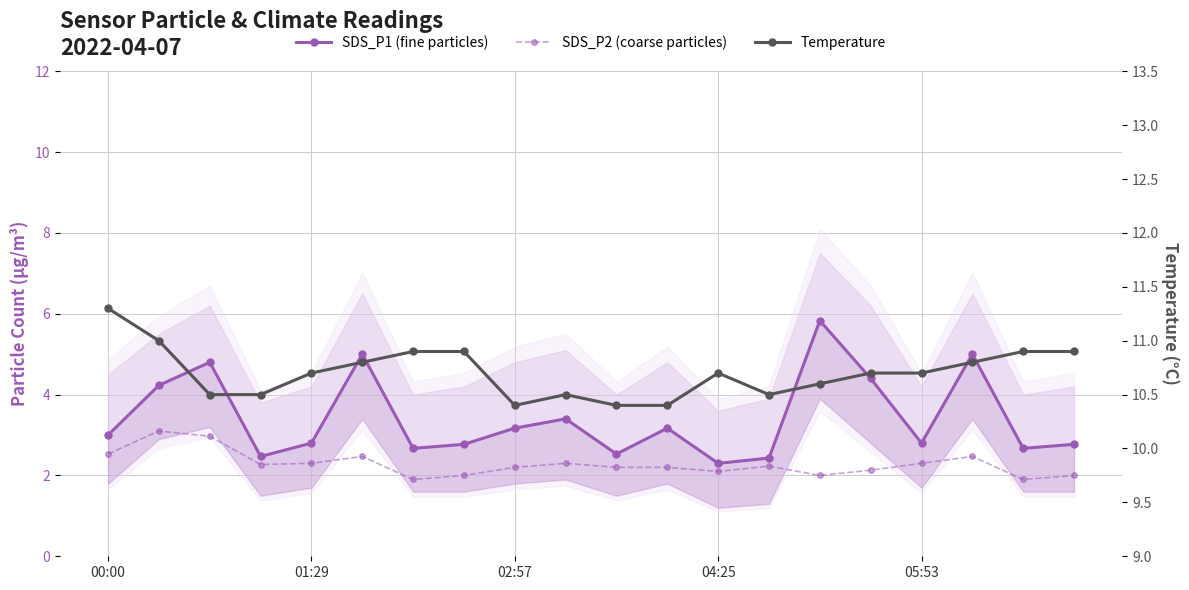

Is this an area chart (filled region under the line)?

No